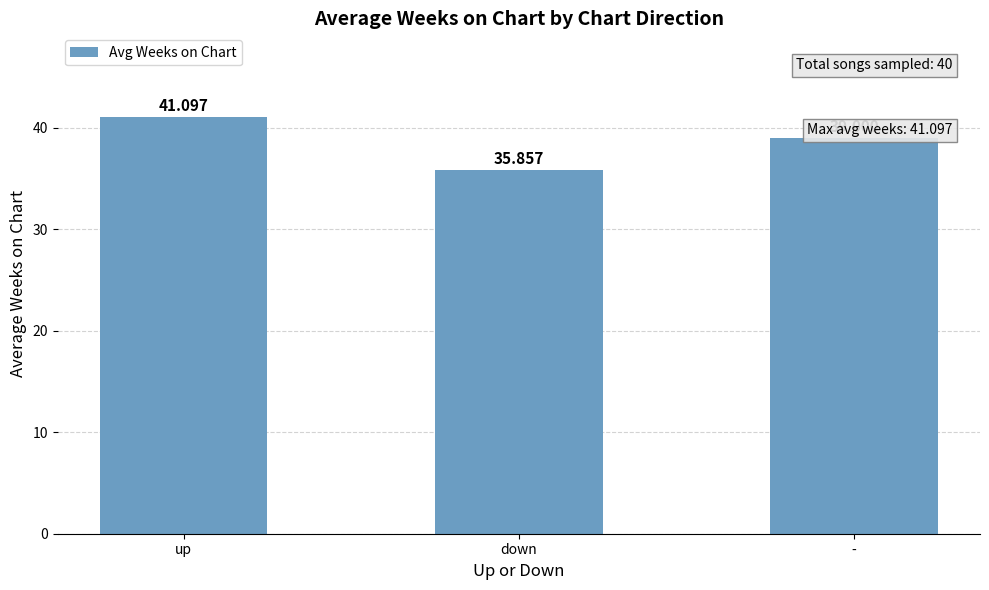

How many data points does each series have?

3